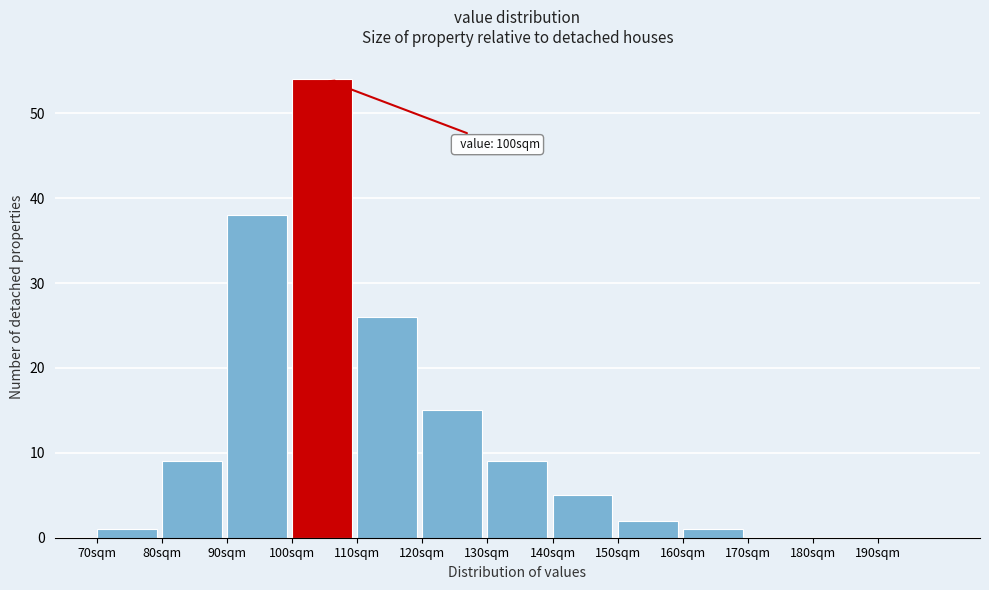

Which range on the x-axis has the tallest bar?

100 to 110